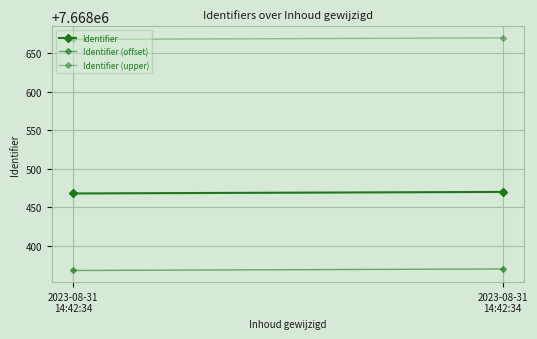

Count the Identifier values in the range 7668468 to 7668470.

2